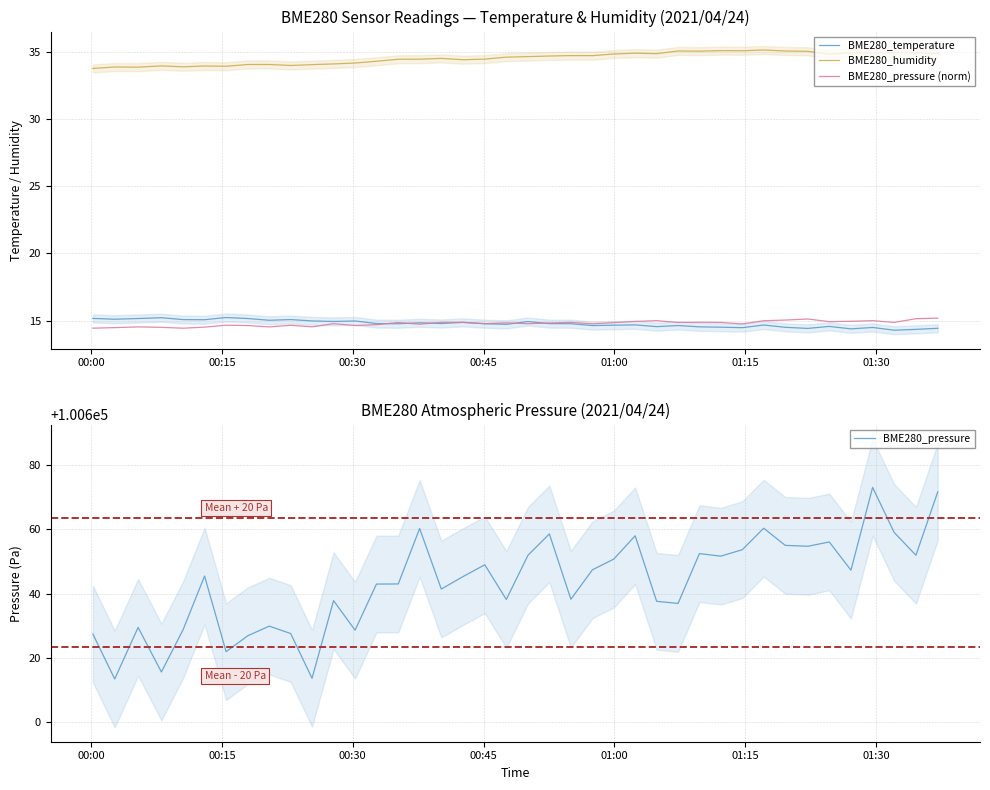

What is the maximum value for BME280_temperature?

15.2